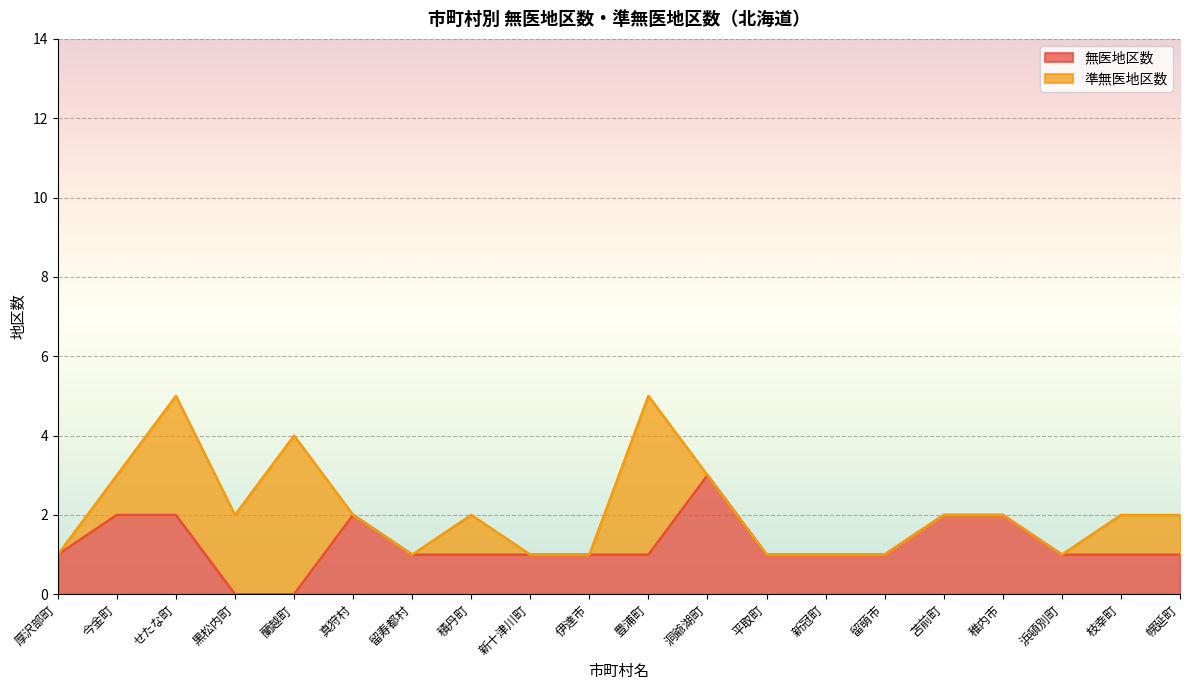

Reading left to right, what are all the values shown in this chart?

1	2	2	0	0	2	1	1	1	1	1	3	1	1	1	2	2	1	1	1